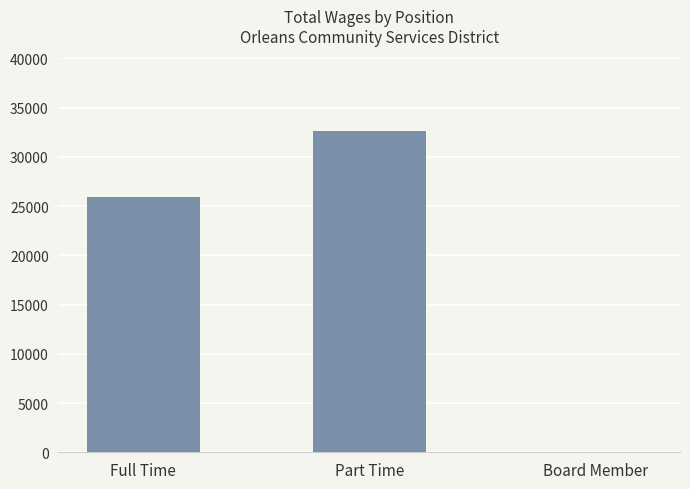

Which label corresponds to the largest value in the chart?

Part Time